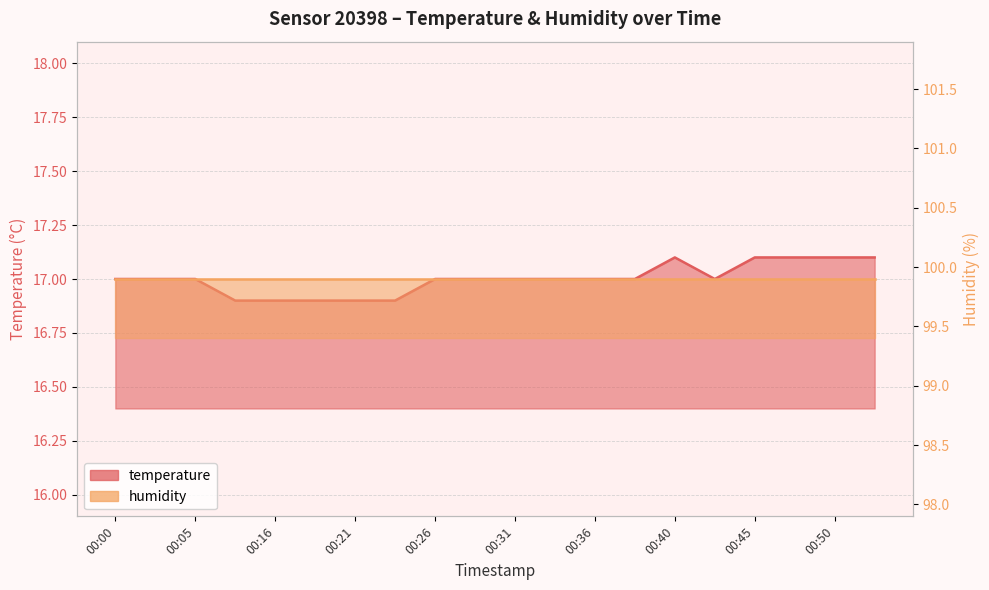

Approximately how many times larger is the value at 00:38 compared to 00:00?

1.0